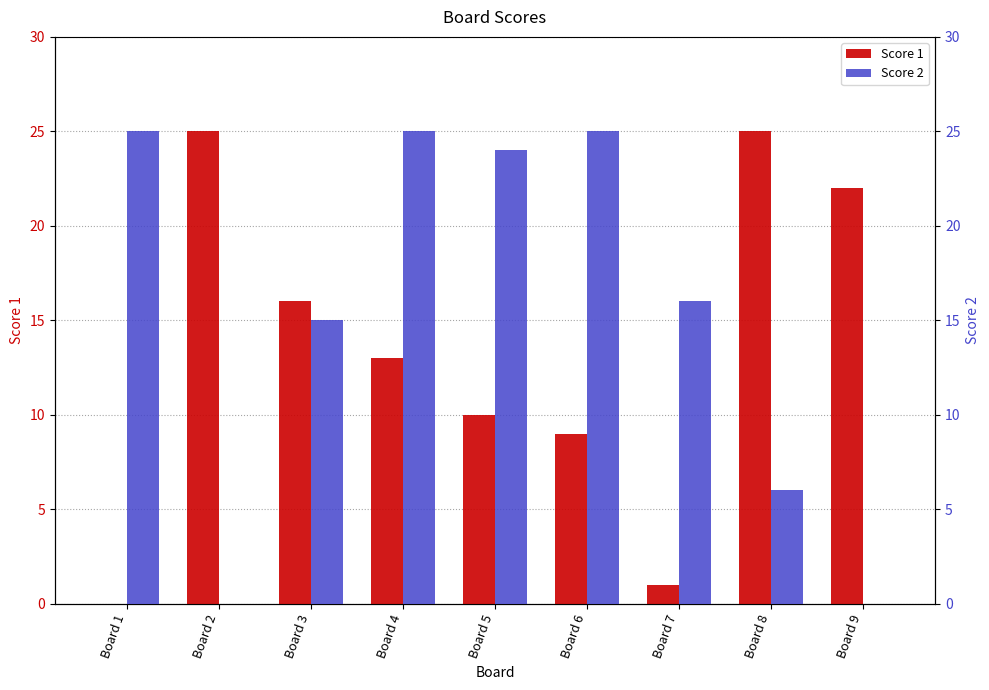

How many values in the Score 1 series exceed 13?

4